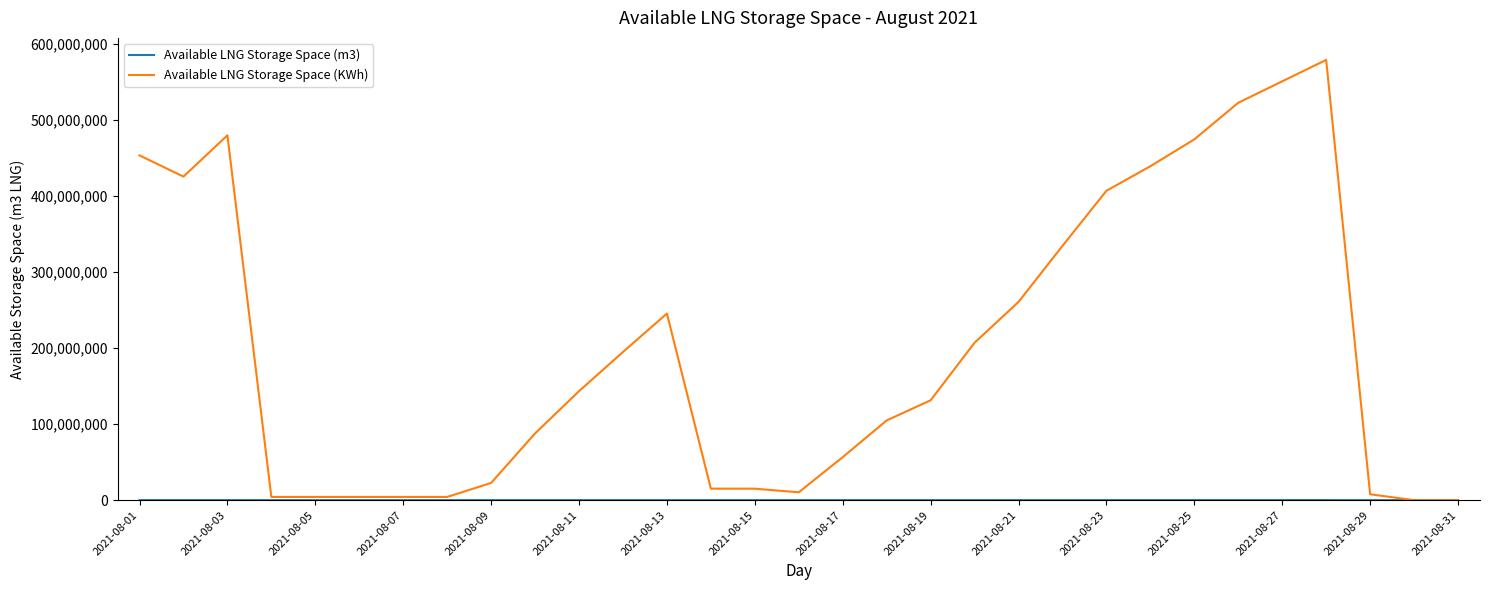

What is the greatest value displayed?

579230571